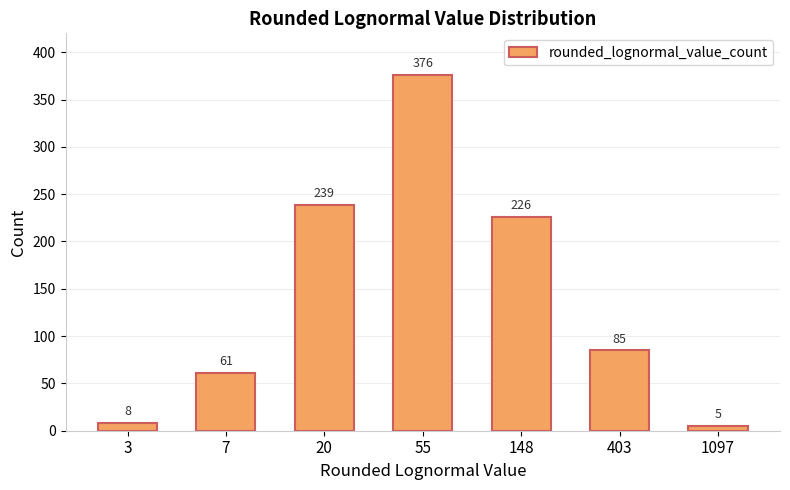

Reading left to right, what are all the values shown in this chart?

3=8	7=61	20=239	55=376	148=226	403=85	1097=5